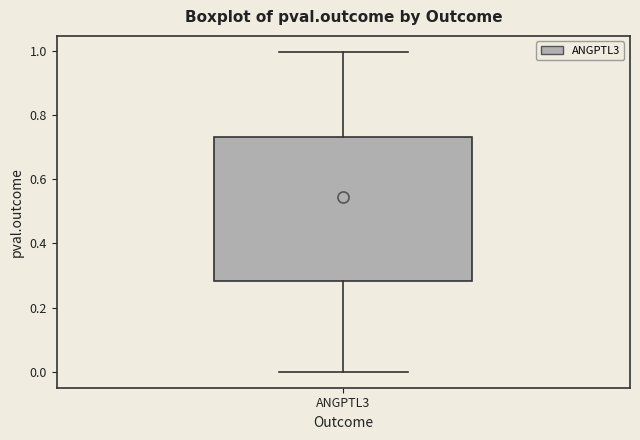

Where does the upper whisker of the box for ANGPTL3 end on the y-axis? The values are not printed on the chart, so give them approximately, as read against the axis.

1.00